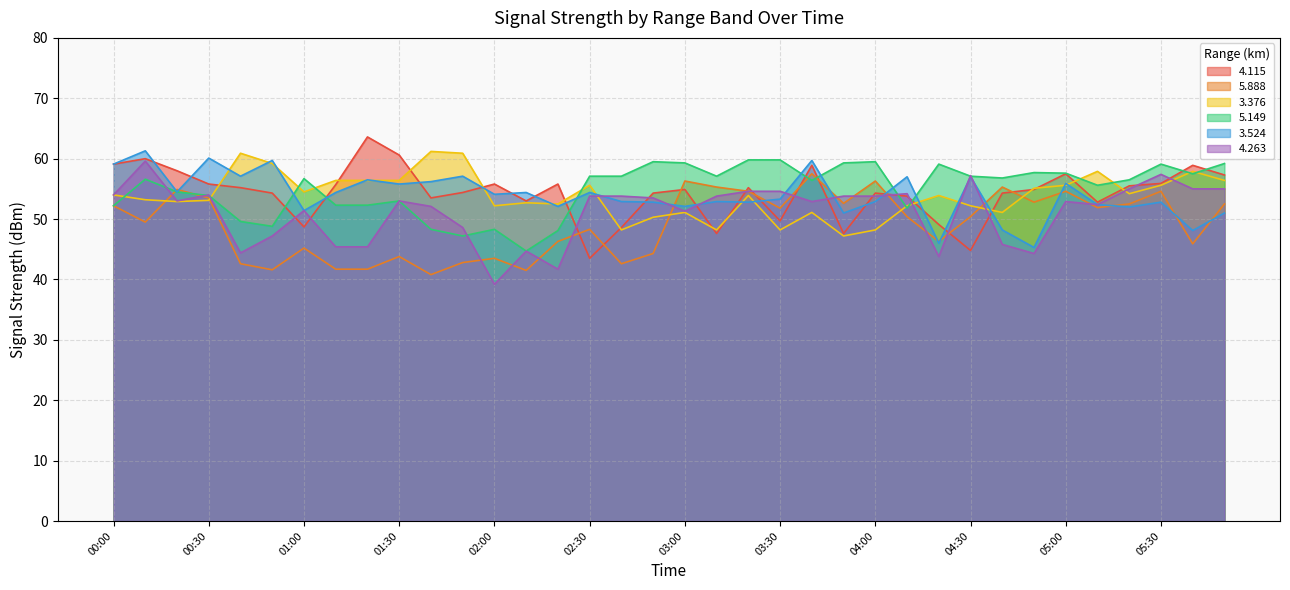

Reading left to right, extract all data points from this chart.

  4.115: 00:00=59.1	00:10=60.0	00:20=58.0	00:30=55.8	00:40=55.2	00:50=54.3	01:00=48.7	01:10=55.7	01:20=63.6	01:30=60.6	01:40=53.5	01:50=54.4	02:00=55.8	02:10=53.0	02:20=55.8	02:30=43.5	02:40=48.6	02:50=54.3	03:00=54.9	03:10=47.6	03:20=55.2	03:30=49.7	03:40=58.9	03:50=47.6	04:00=54.3	04:10=53.8	04:20=49.1	04:30=44.8	04:40=54.3	04:50=54.9	05:00=57.5	05:10=52.8	05:20=55.5	05:30=55.9	05:40=58.9	05:50=57.3
  5.888: 00:00=52.2	00:10=49.5	00:20=54.9	00:30=53.5	00:40=42.6	00:50=41.6	01:00=45.2	01:10=41.7	01:20=41.7	01:30=43.8	01:40=40.8	01:50=42.8	02:00=43.5	02:10=41.5	02:20=46.3	02:30=48.3	02:40=42.6	02:50=44.3	03:00=56.3	03:10=55.3	03:20=54.6	03:30=51.8	03:40=57.5	03:50=52.6	04:00=56.3	04:10=50.4	04:20=46.3	04:30=50.4	04:40=55.3	04:50=52.8	05:00=54.6	05:10=51.9	05:20=52.5	05:30=54.6	05:40=45.9	05:50=52.5
  3.376: 00:00=54.0	00:10=53.2	00:20=52.9	00:30=53.1	00:40=60.9	00:50=59.2	01:00=54.5	01:10=56.4	01:20=56.4	01:30=56.4	01:40=61.2	01:50=60.9	02:00=52.2	02:10=52.7	02:20=52.5	02:30=55.6	02:40=48.2	02:50=50.3	03:00=51.1	03:10=48.2	03:20=53.9	03:30=48.2	03:40=51.1	03:50=47.2	04:00=48.2	04:10=52.2	04:20=53.9	04:30=52.2	04:40=51.1	04:50=55.1	05:00=55.6	05:10=57.9	05:20=54.2	05:30=55.6	05:40=57.9	05:50=56.4
  5.149: 00:00=52.2	00:10=56.6	00:20=54.5	00:30=53.9	00:40=49.6	00:50=48.8	01:00=56.7	01:10=52.3	01:20=52.3	01:30=53.0	01:40=48.3	01:50=47.2	02:00=48.3	02:10=44.7	02:20=48.1	02:30=57.1	02:40=57.1	02:50=59.5	03:00=59.3	03:10=57.1	03:20=59.8	03:30=59.8	03:40=56.4	03:50=59.3	04:00=59.5	04:10=51.8	04:20=59.1	04:30=57.1	04:40=56.8	04:50=57.7	05:00=57.6	05:10=55.6	05:20=56.5	05:30=59.1	05:40=57.5	05:50=59.2
  3.524: 00:00=59.1	00:10=61.3	00:20=54.5	00:30=60.1	00:40=57.1	00:50=59.7	01:00=51.4	01:10=54.4	01:20=56.5	01:30=55.8	01:40=56.2	01:50=57.1	02:00=54.1	02:10=54.4	02:20=52.1	02:30=54.4	02:40=52.9	02:50=52.8	03:00=52.1	03:10=52.9	03:20=52.8	03:30=53.3	03:40=59.7	03:50=51.0	04:00=52.9	04:10=57.0	04:20=46.0	04:30=57.0	04:40=48.2	04:50=45.3	05:00=55.9	05:10=52.4	05:20=52.0	05:30=52.8	05:40=48.1	05:50=51.0
  4.263: 00:00=54.0	00:10=59.6	00:20=53.0	00:30=54.0	00:40=44.4	00:50=47.2	01:00=51.4	01:10=45.4	01:20=45.4	01:30=53.0	01:40=52.1	01:50=48.6	02:00=39.2	02:10=44.7	02:20=41.7	02:30=53.8	02:40=53.8	02:50=53.5	03:00=51.3	03:10=53.8	03:20=54.6	03:30=54.6	03:40=52.9	03:50=53.8	04:00=53.8	04:10=54.2	04:20=43.8	04:30=57.2	04:40=45.8	04:50=44.3	05:00=52.9	05:10=52.4	05:20=55.0	05:30=57.4	05:40=55.0	05:50=55.0